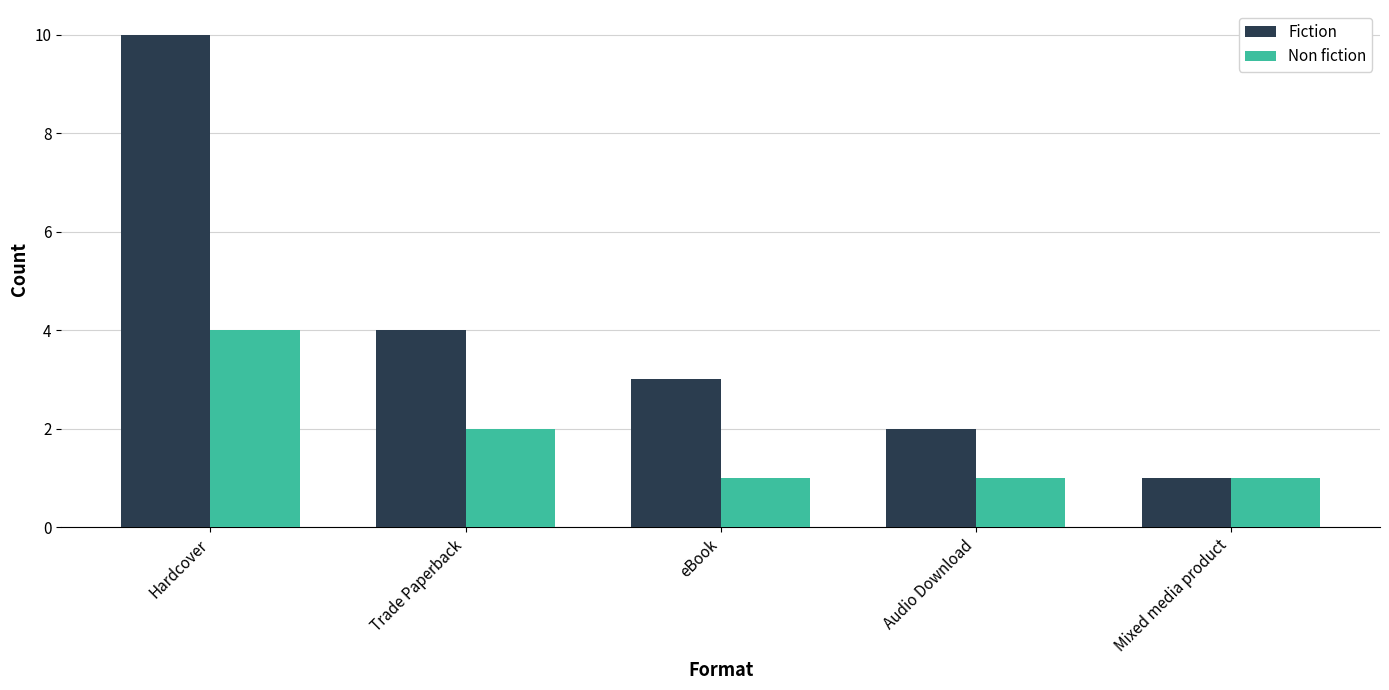

True or false: Fiction has a value of 0 at Mixed media product.

False